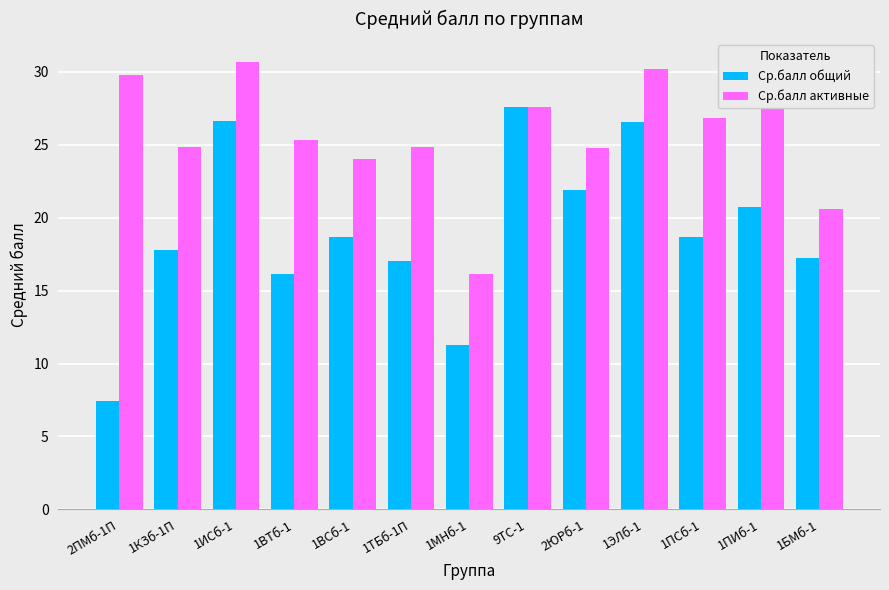

How many values in the Ср.балл активные series are below 25?

6